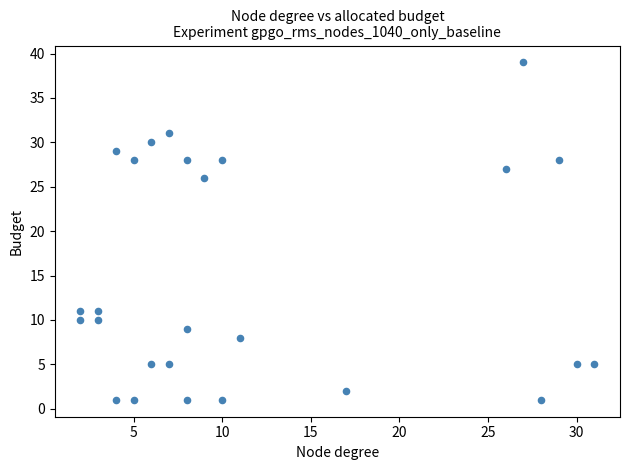

What is the range of X values (max minus min)?

29